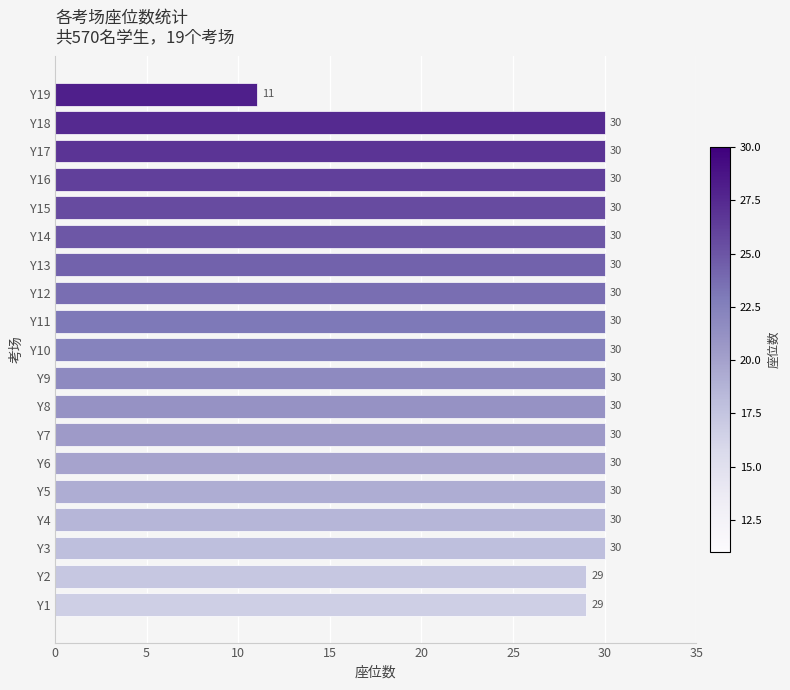

Are the bars grouped side by side (vs. stacked)?

No